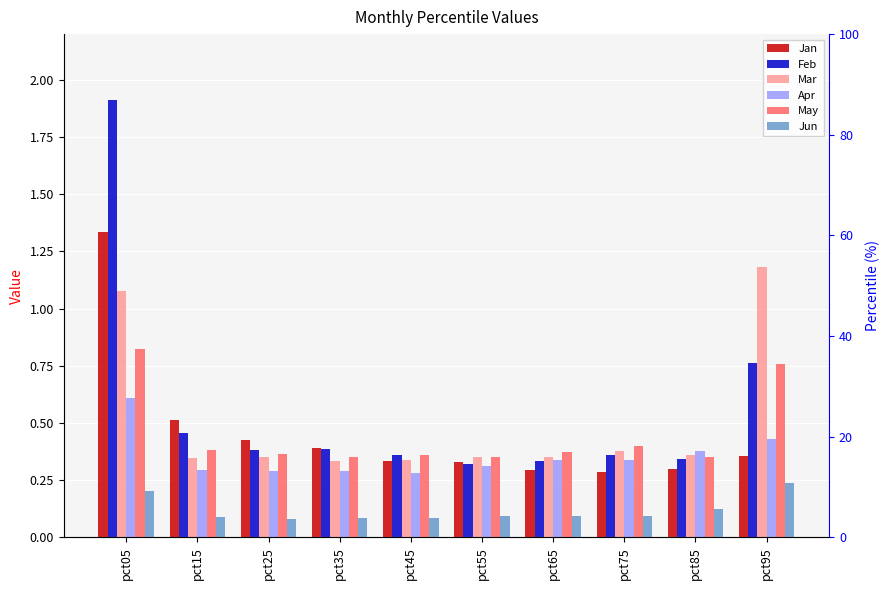

Which series has the largest total across all categories?

Feb